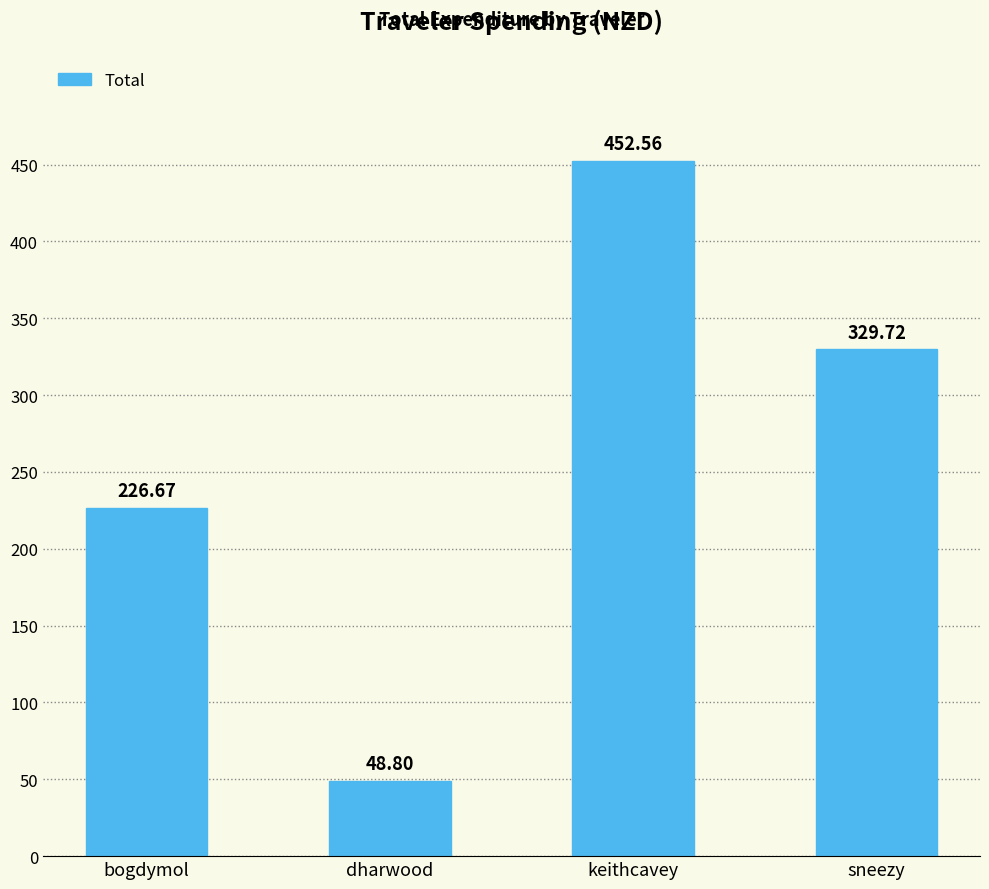

What is the difference between the maximum and minimum values?

403.8